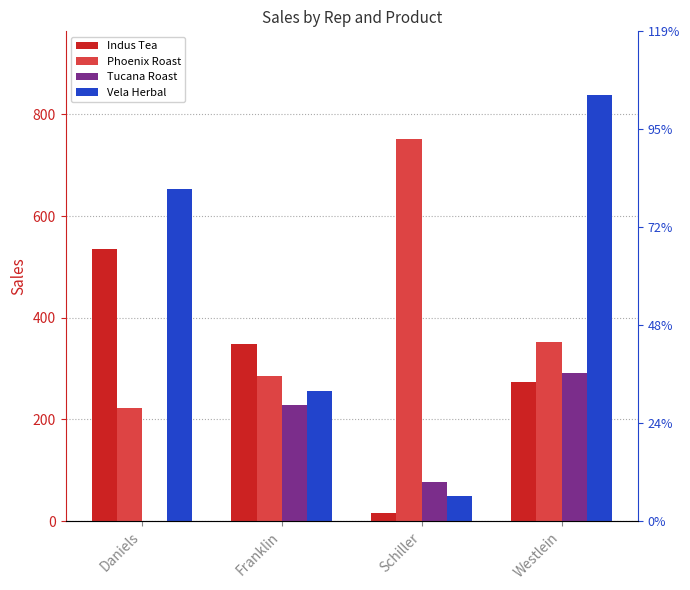

What is the highest value of the Vela Herbal series?

837.9